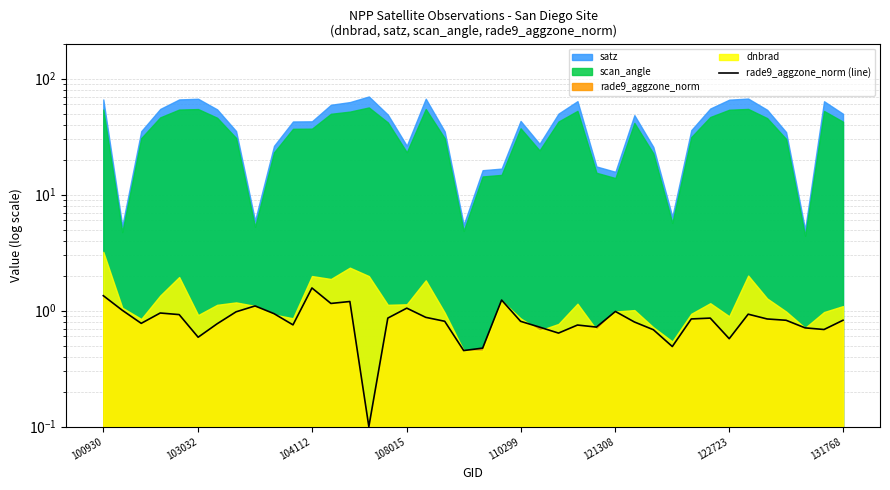

How many lines are shown in the chart?

1